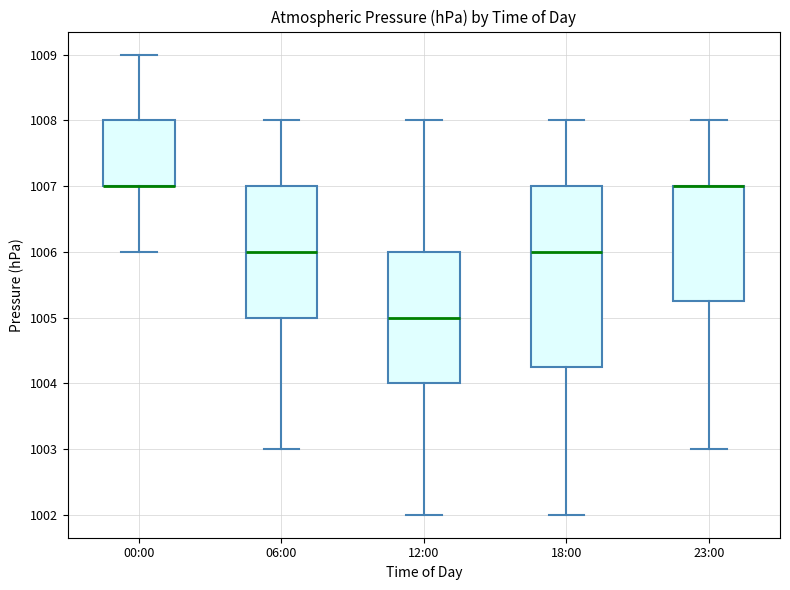

Where is the lower edge of the box for 23:00 on the y-axis? The values are not printed on the chart, so give them approximately, as read against the axis.

1005.3